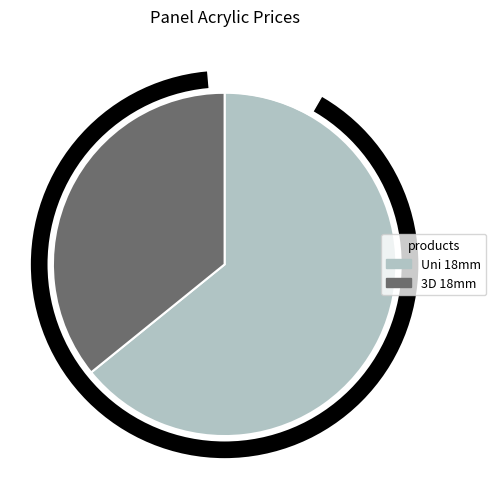

Is Panel acrylic Acrylic 18 mm. 3D the majority of the pie?

No